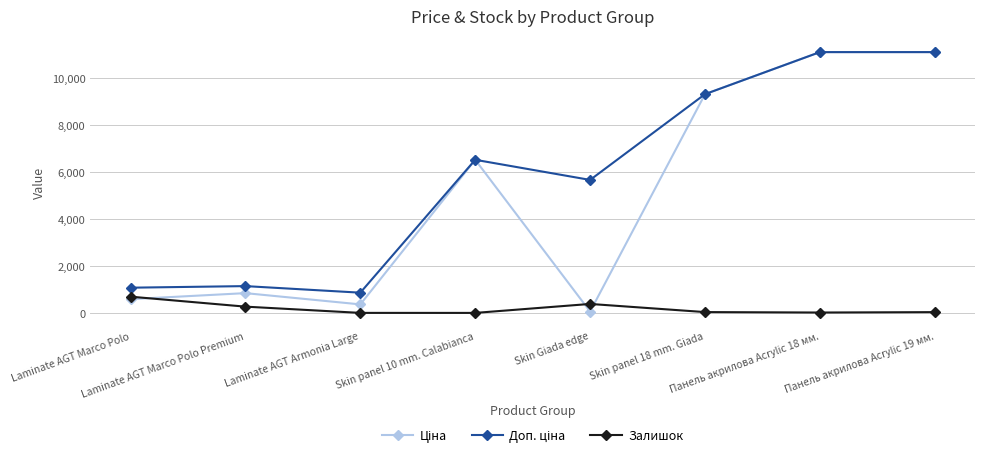

Does the chart have visible grid lines?

Yes